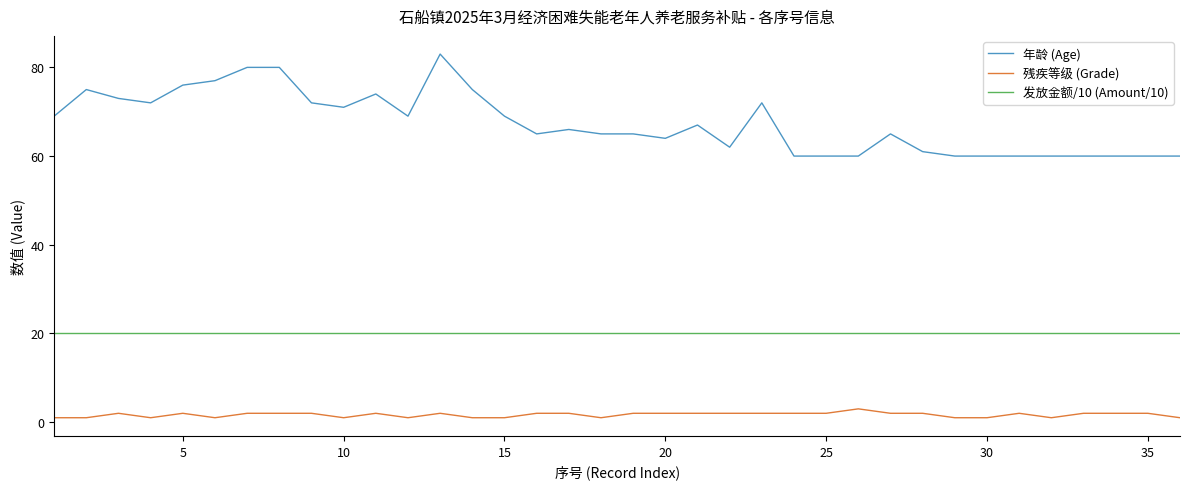

What is the lowest value of the 发放金额/10 (Amount/10) series?

20